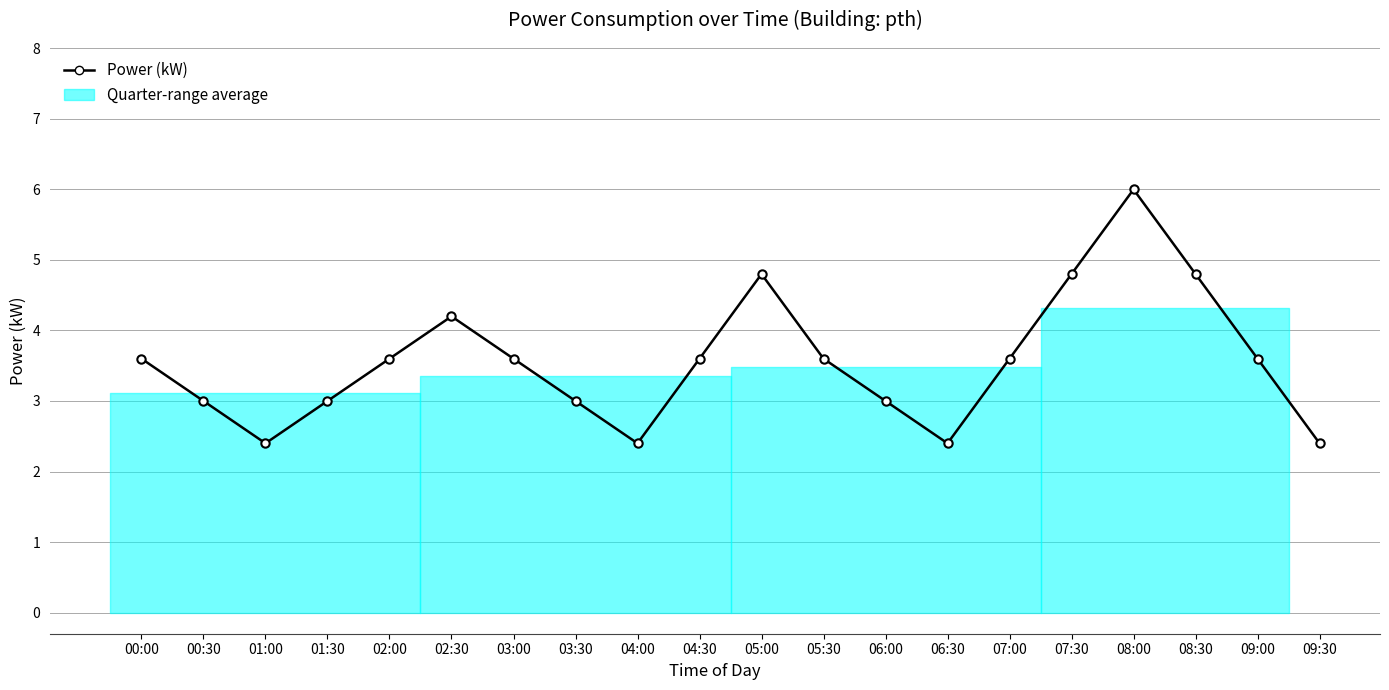

What is the label of the 16th point from the left?

07:30